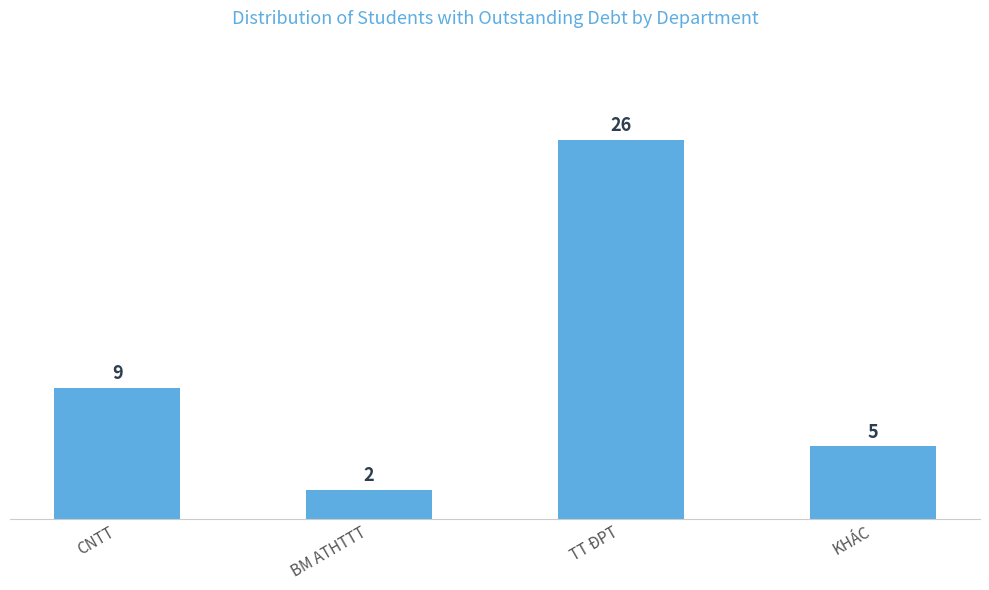

What is the ratio of the value at KHÁC to the value at TT ĐPT?

0.2